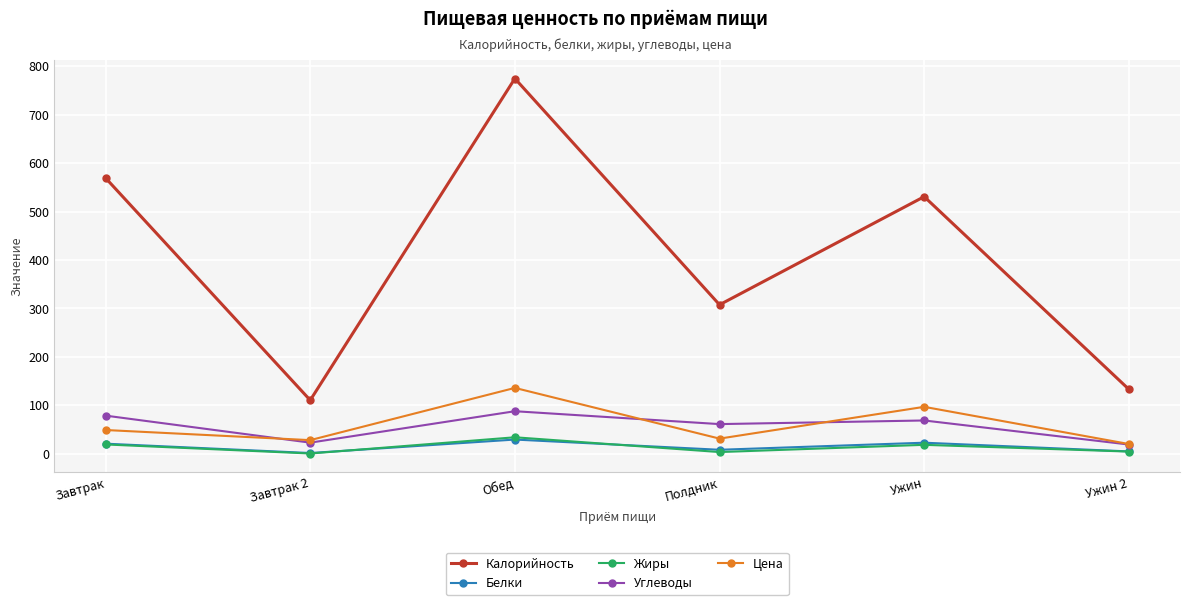

What is the difference between the maximum and second lowest values in the Жиры series?

30.5